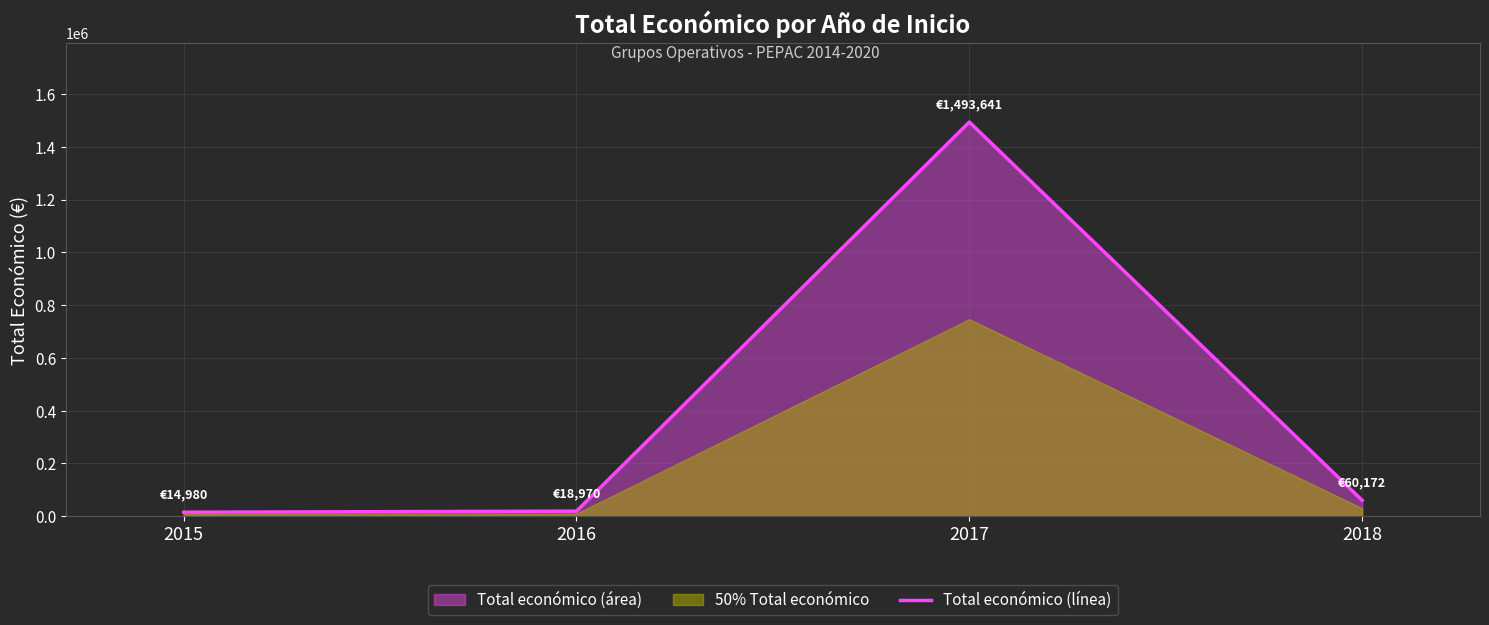

Reading left to right, list all the values displayed in this chart.

14980	18970	1493641	60172